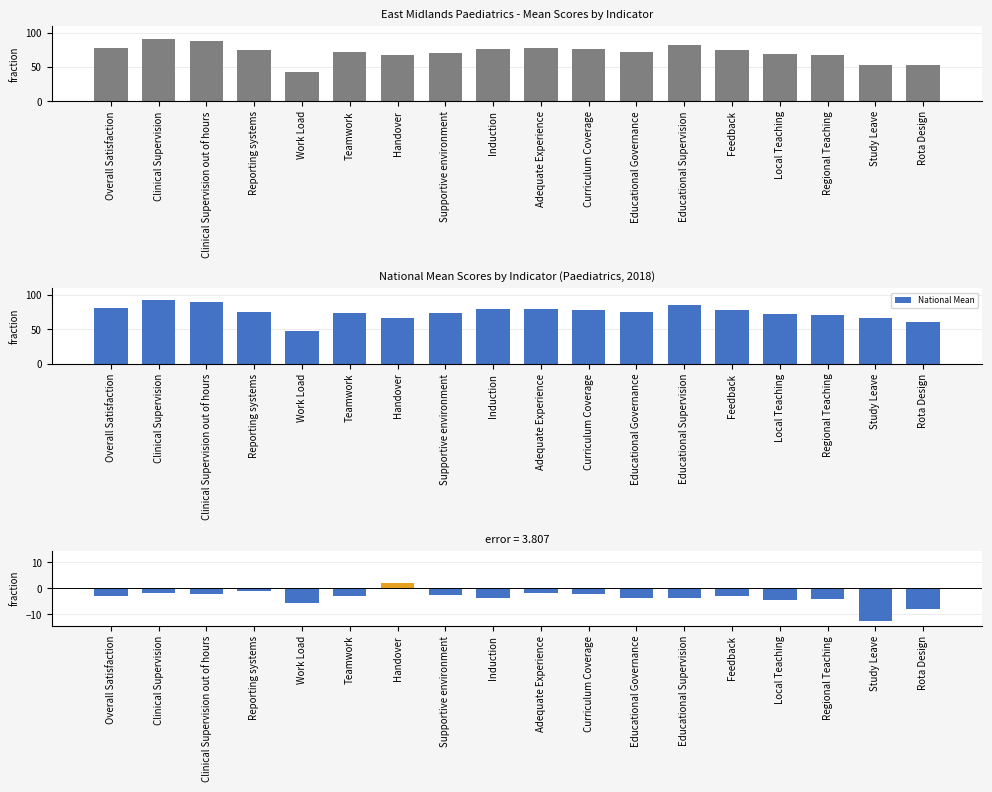

What is the value of the National Mean bar at the 16th from the left?

71.2